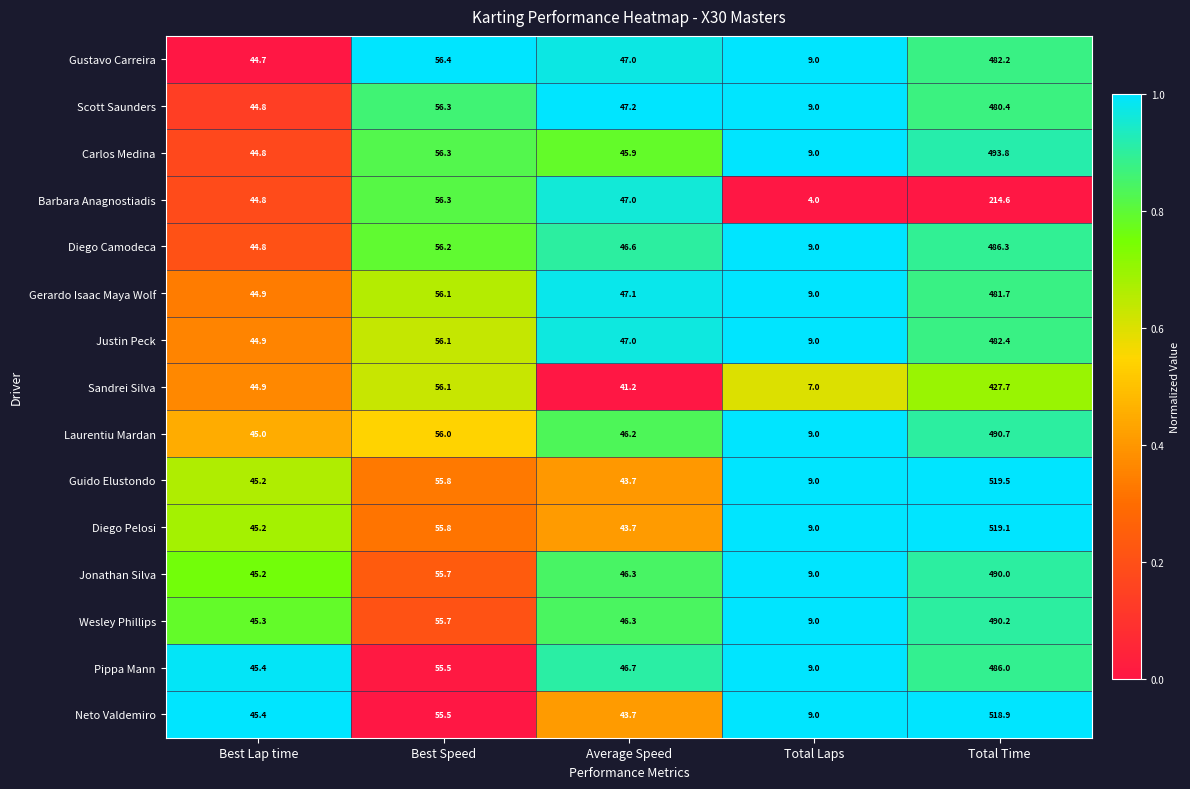

List the series in order of their peak value, lowest first.

Barbara Anagnostiadis, Sandrei Silva, Scott Saunders, Gerardo Isaac Maya Wolf, Gustavo Carreira, Justin Peck, Pippa Mann, Diego Camodeca, Jonathan Silva, Wesley Phillips, Laurentiu Mardan, Carlos Medina, Neto Valdemiro, Diego Pelosi, Guido Elustondo